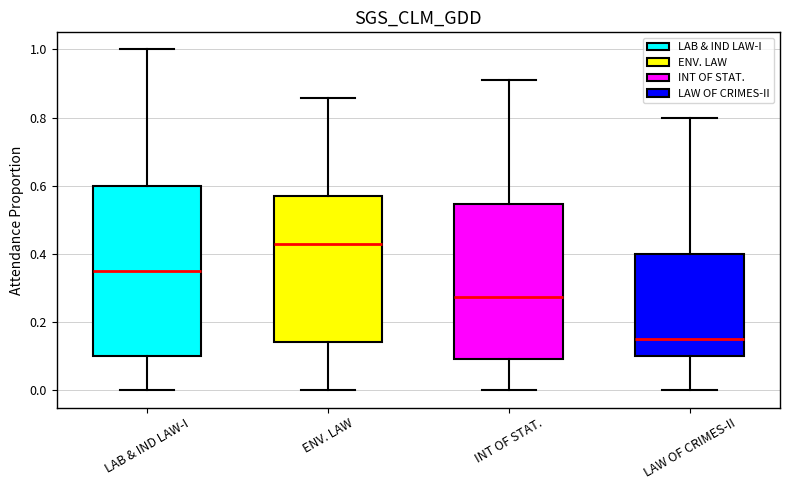

Reading left to right, read every box against the y-axis: the position of its median line, the range the box covers, and the ends of its whiskers. The values are not printed on the chart, so give them approximately, as read against the axis.

LAB & IND LAW-I: median 0.36, box 0.10 to 0.60, whiskers 0.00 to 1.00
ENV. LAW: median 0.42, box 0.14 to 0.58, whiskers 0.00 to 0.86
INT OF STAT.: median 0.28, box 0.10 to 0.54, whiskers 0.00 to 0.90
LAW OF CRIMES-II: median 0.16, box 0.10 to 0.40, whiskers 0.00 to 0.80